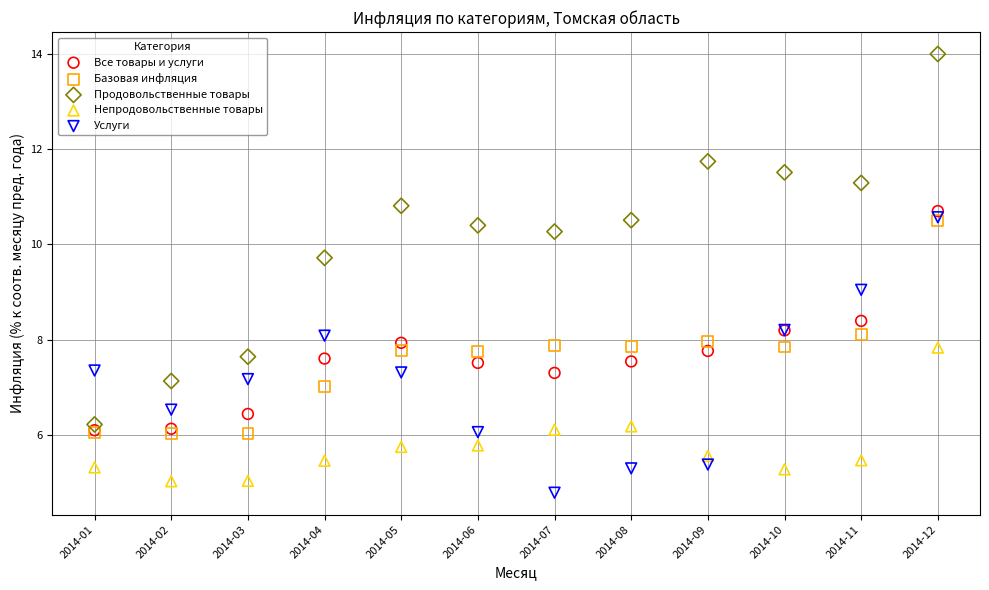

Which series has the widest spread of Y values?

Продовольственные товары